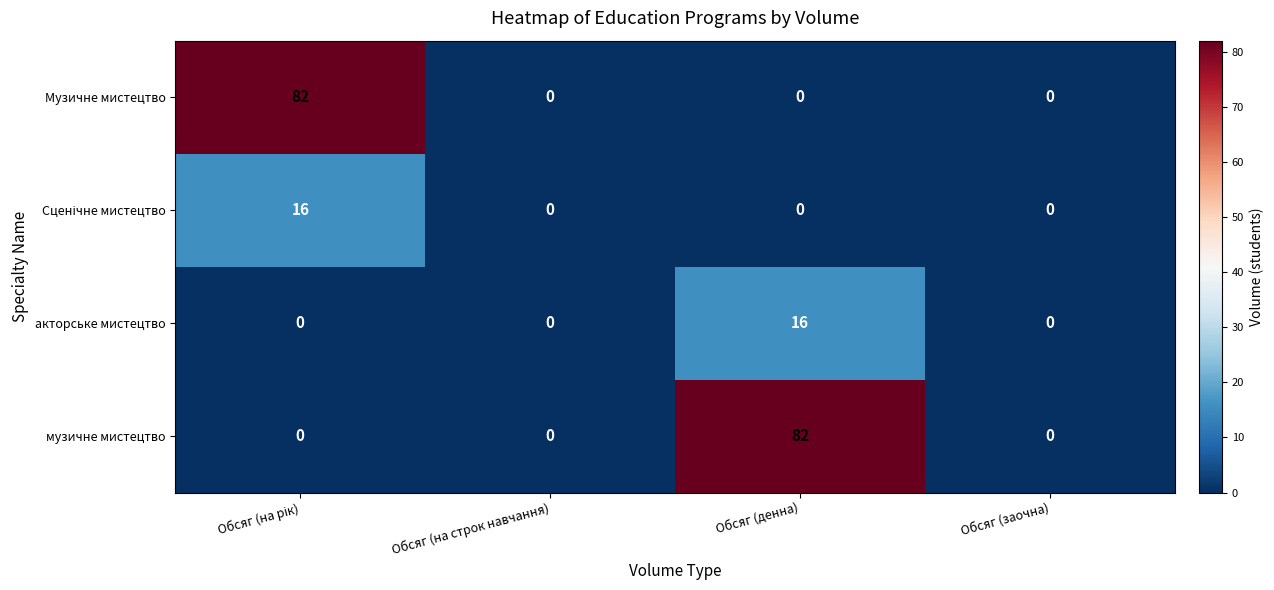

The value of Музичне мистецтво at Обсяг (заочна) is -34. True or false?

False